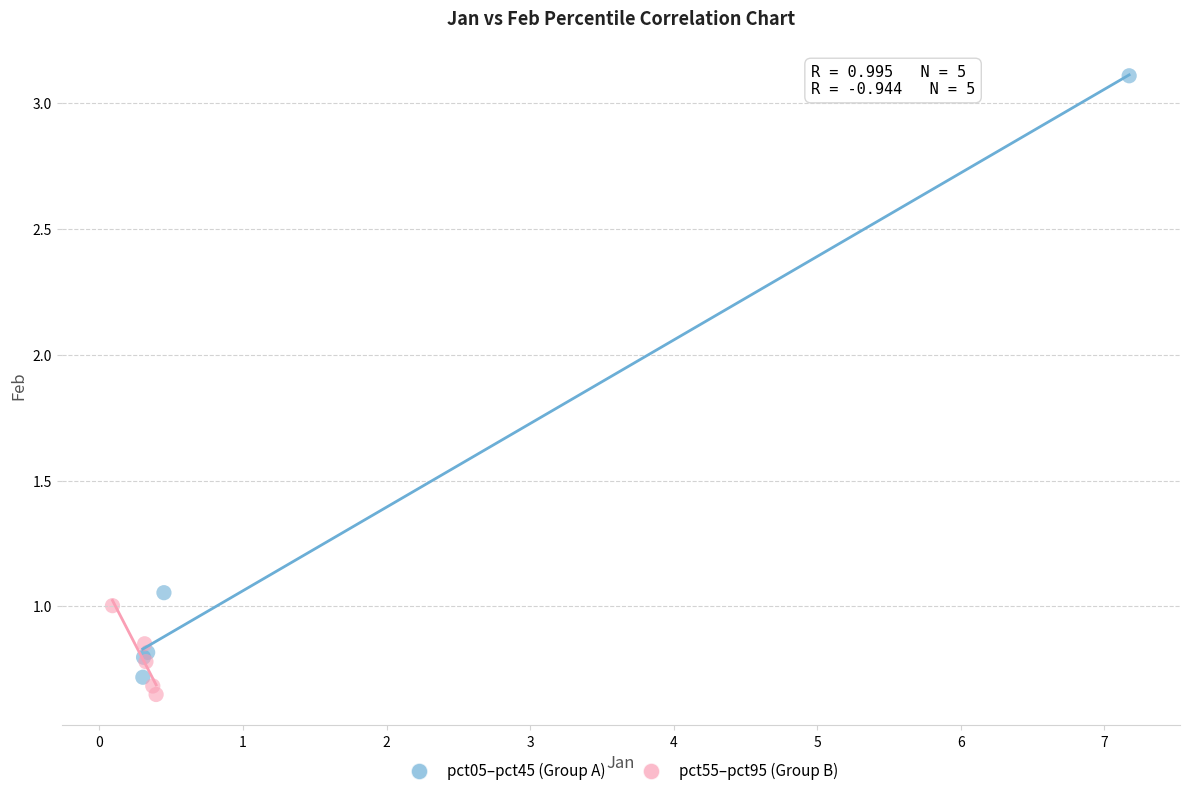

Which series contains the highest Y value?

pct05–pct45 (Group A)